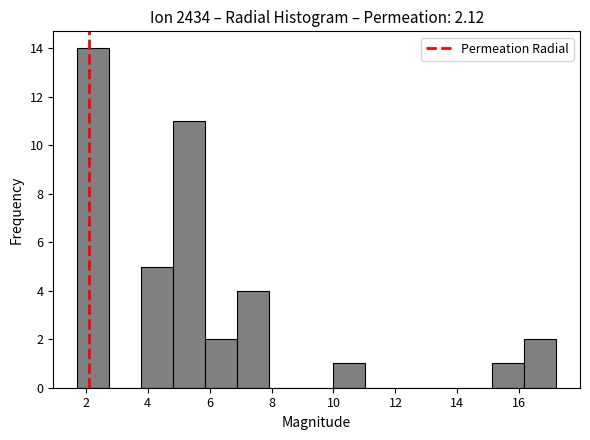

Reading left to right, list every bar in this chart as the range it spans on the x-axis followed by its height. Neither the bar edges nor the heights are printed on the chart, so give them approximately, as read against the axes.

1.8 to 2.8: 14
2.8 to 3.8: 0
3.8 to 4.8: 5
4.8 to 5.8: 11
5.8 to 6.8: 2
6.8 to 8.0: 4
8.0 to 9.0: 0
9.0 to 10.0: 0
10.0 to 11.0: 1
11.0 to 12.0: 0
12.0 to 13.0: 0
13.0 to 14.0: 0
14.0 to 15.2: 0
15.2 to 16.2: 1
16.2 to 17.2: 2